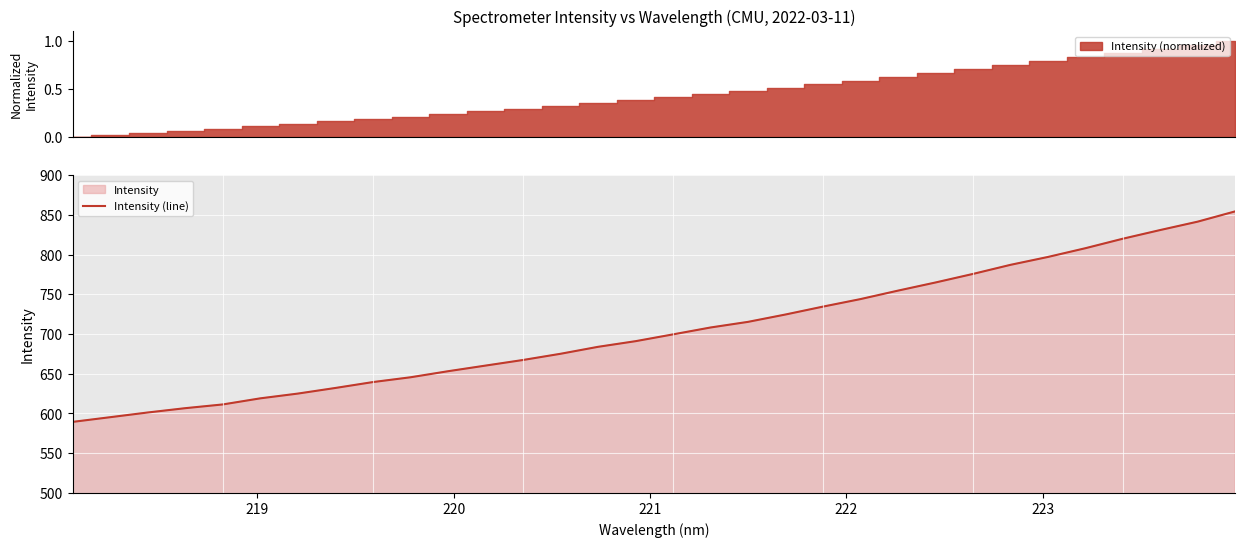

True or false: the data has more than 2 interior local peaks.

False